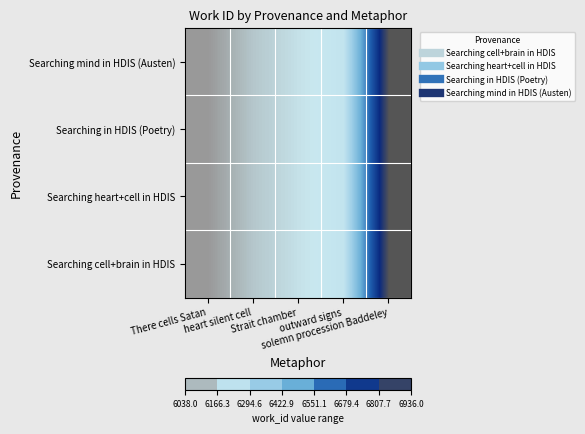

How many data points does each series have?

5